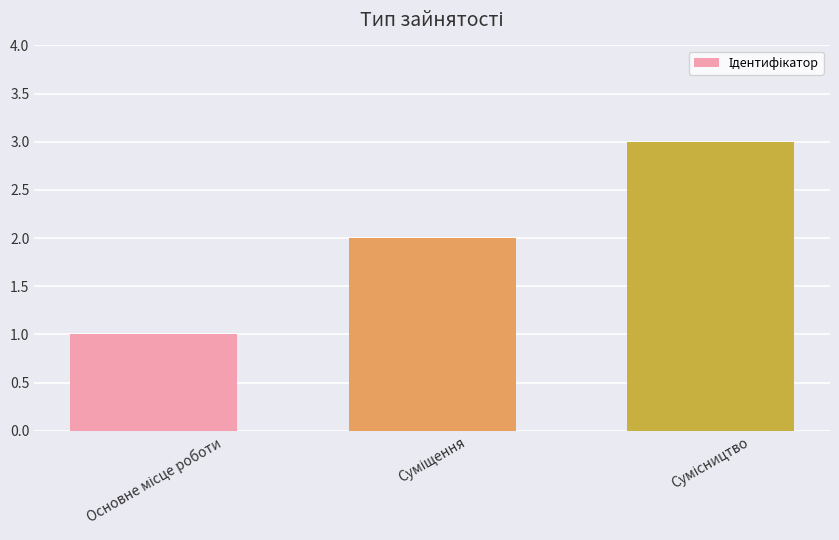

What is the difference between the second highest and minimum values?

1